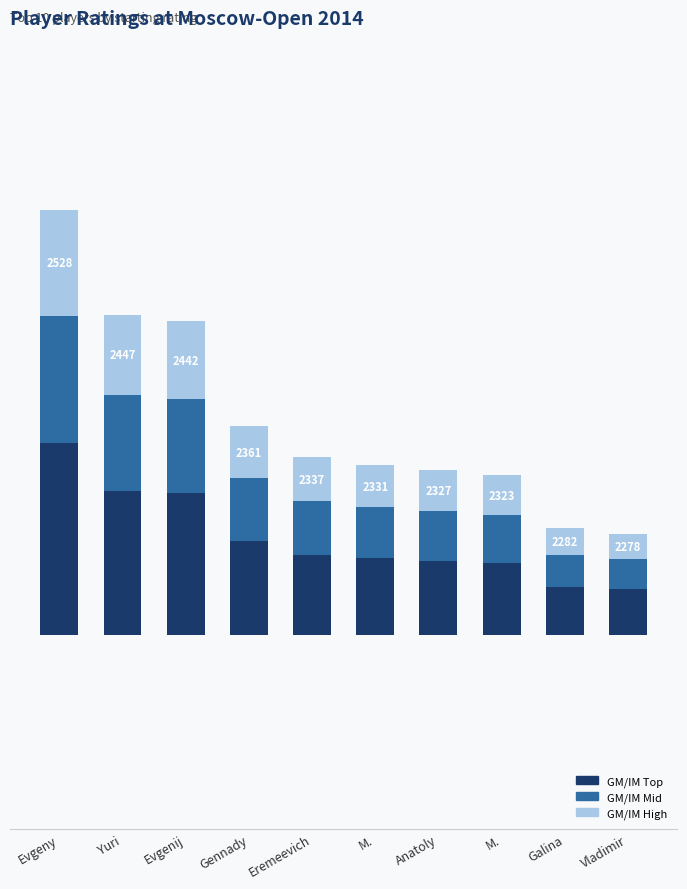

Reading right to left, list all the values displayed in this chart.

GM/IM Top: Vladimir=35.1	Galina=36.9	M.=55.3	Anatoly=57.2	M.=58.9	Eremeevich=61.7	Gennady=72.4	Evgenij=108.9	Yuri=111.2	Evgeny=147.6
GM/IM Mid: Vladimir=23.4	Galina=24.6	M.=36.9	Anatoly=38.1	M.=39.3	Eremeevich=41.1	Gennady=48.3	Evgenij=72.6	Yuri=74.1	Evgeny=98.4
GM/IM High: Vladimir=19.5	Galina=20.5	M.=30.8	Anatoly=31.8	M.=32.8	Eremeevich=34.2	Gennady=40.2	Evgenij=60.5	Yuri=61.8	Evgeny=82.0